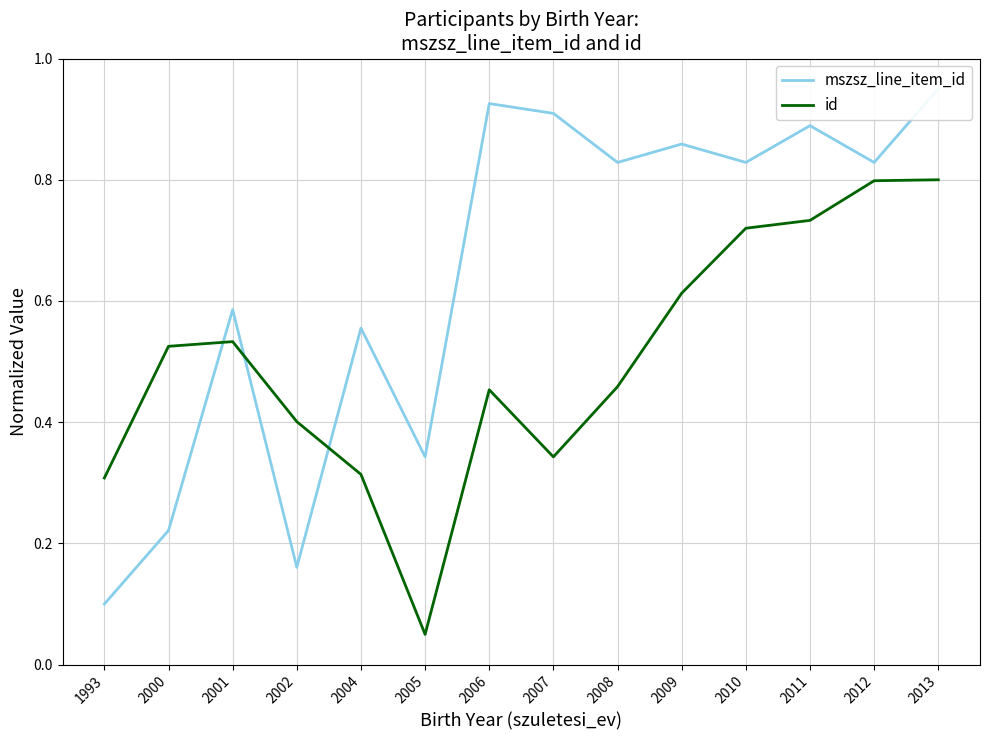

What is the minimum value for id?

0.1